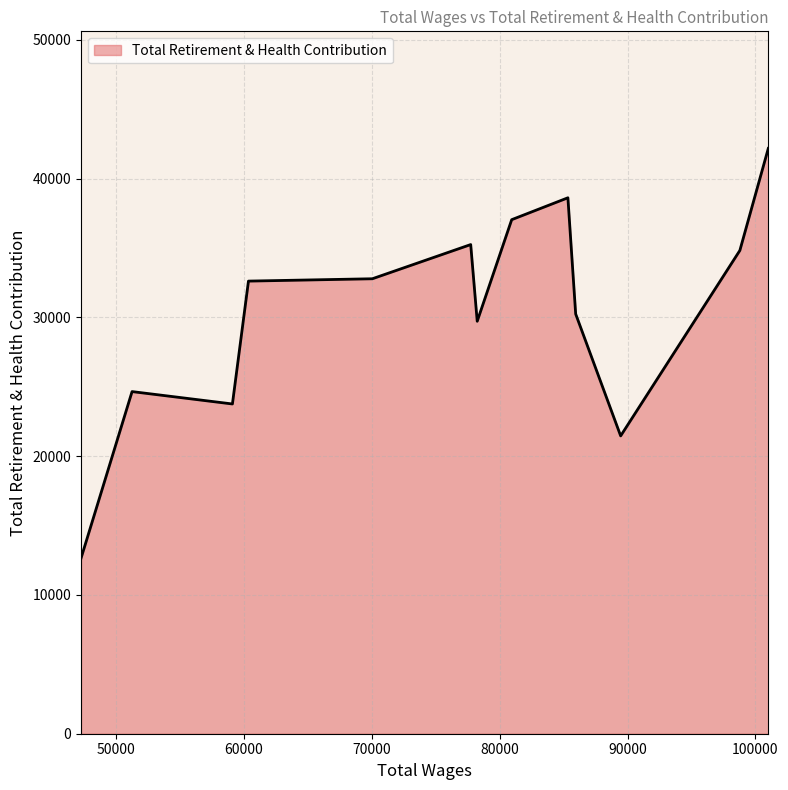

What is the difference between the maximum and minimum values?

29539